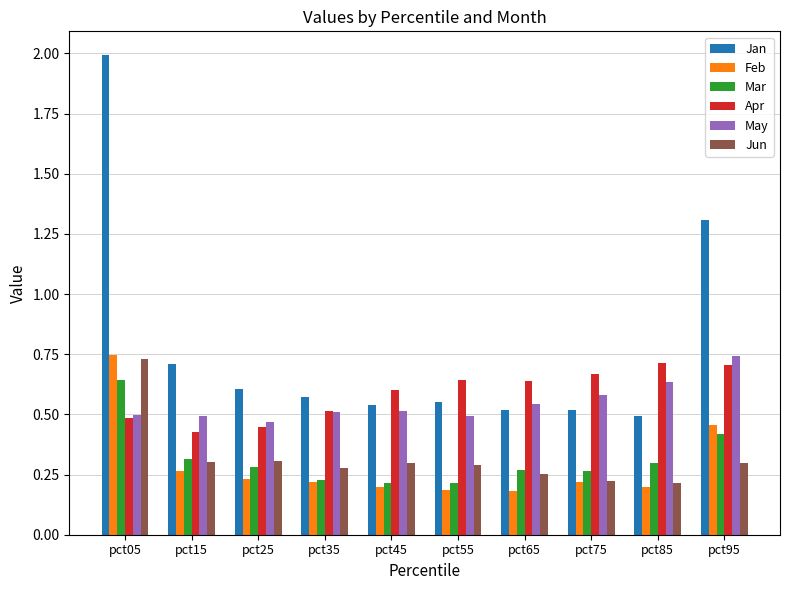

What value does the Jan series have at pct05?

2.0